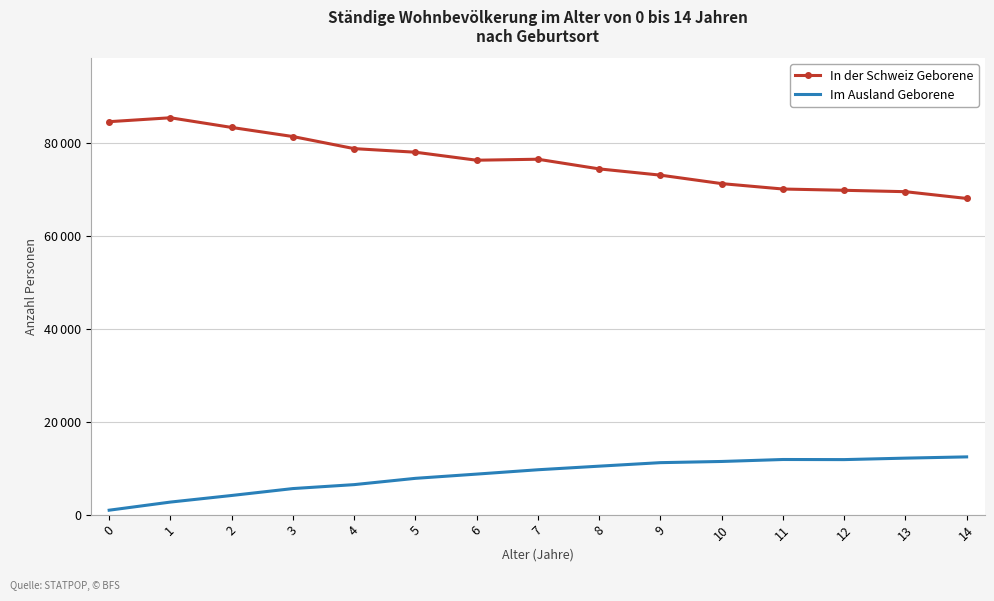

What is the difference between the maximum and minimum values in the In der Schweiz Geborene series?

17384